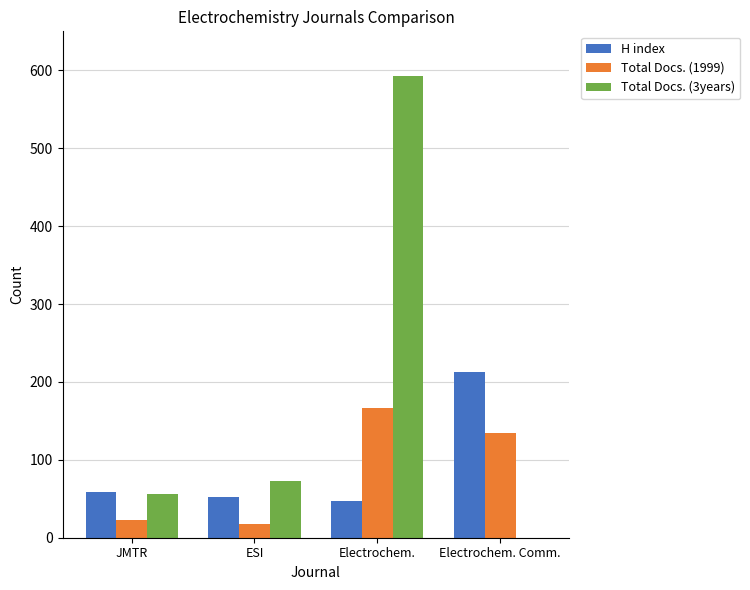

At which category is the sum across all series the highest?

Electrochem.